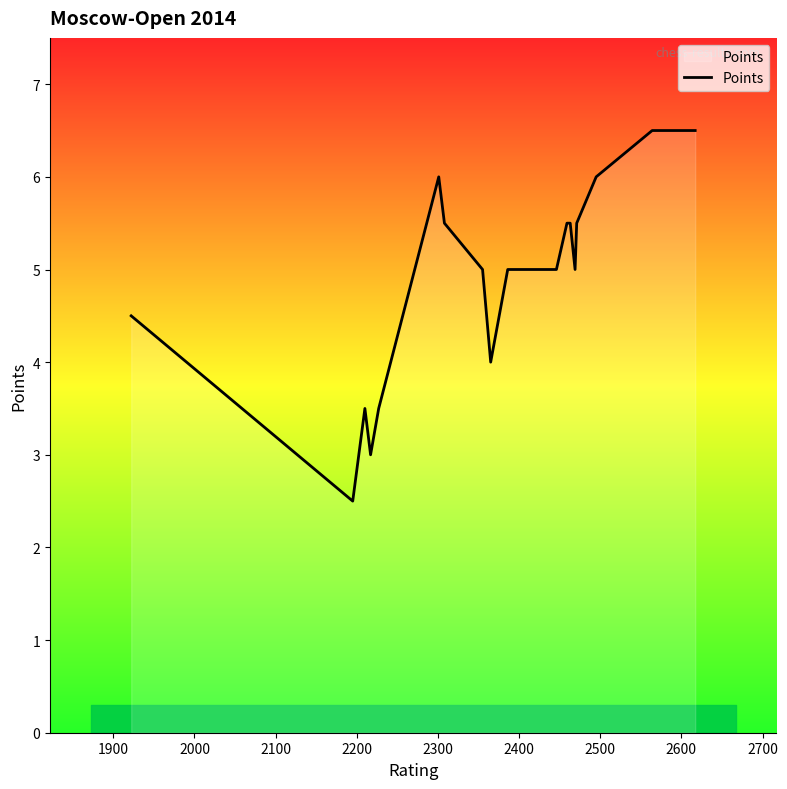

How many values are between 4 and 5?

6